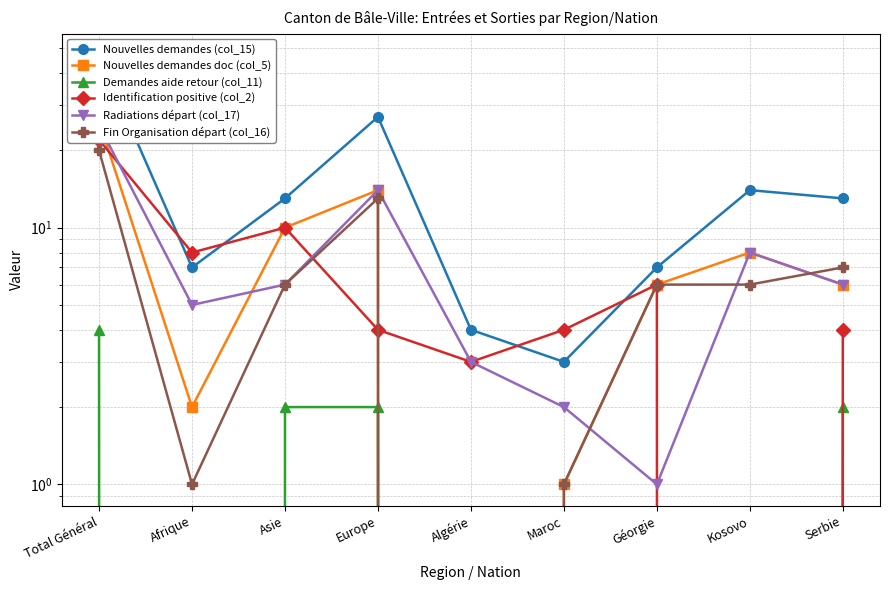

What is the sum of the Identification positive (col_2) values at Maroc and Total Général?

26